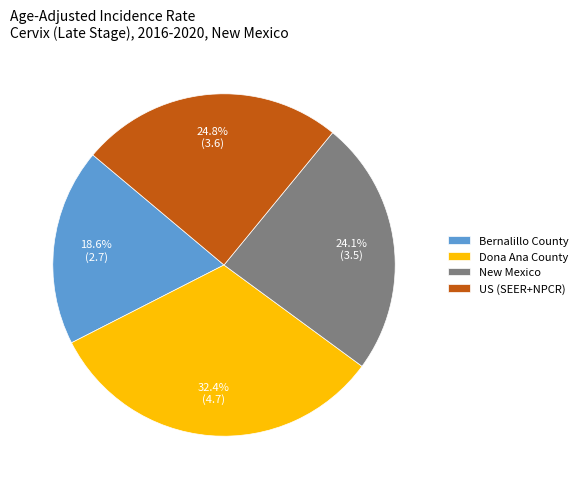

To the nearest percent, what is the combined percentage of US (SEER+NPCR) and Dona Ana County?

57%